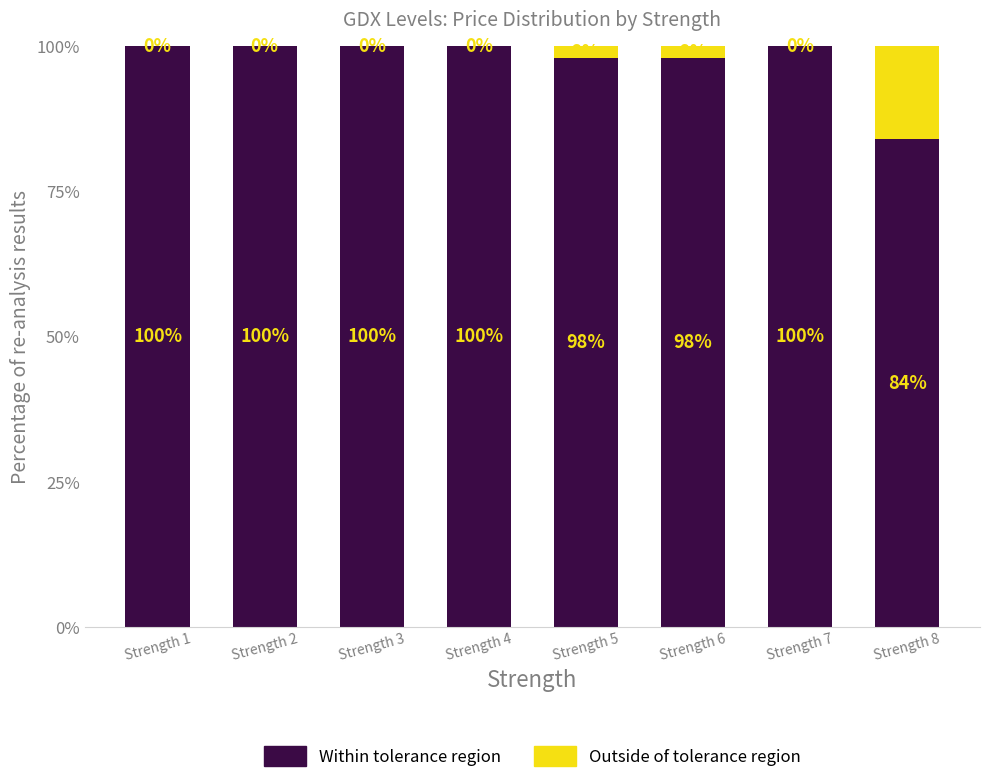

What is the maximum value for Within tolerance region?

100